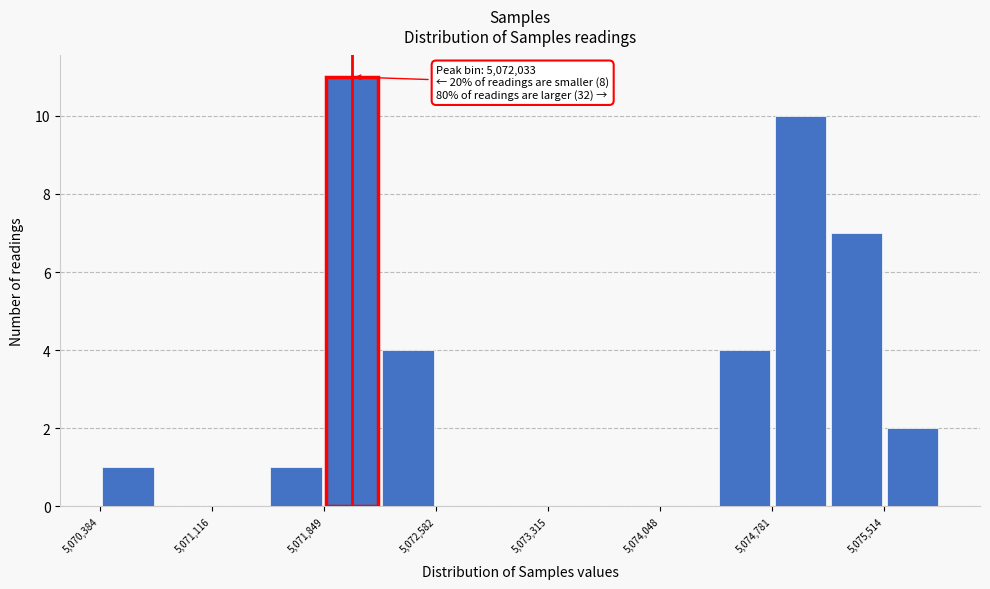

Around what value on the x-axis is the tallest bar? Give the approximate position of its centre, as read against the axis.

5072000